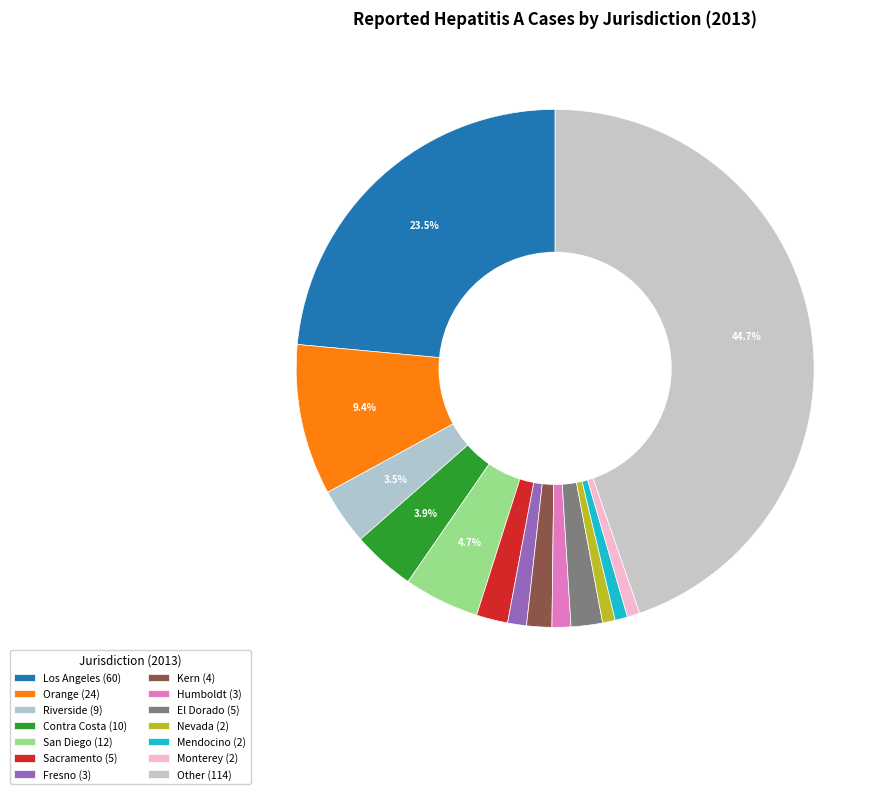

Count the number of slices in the pie.

14